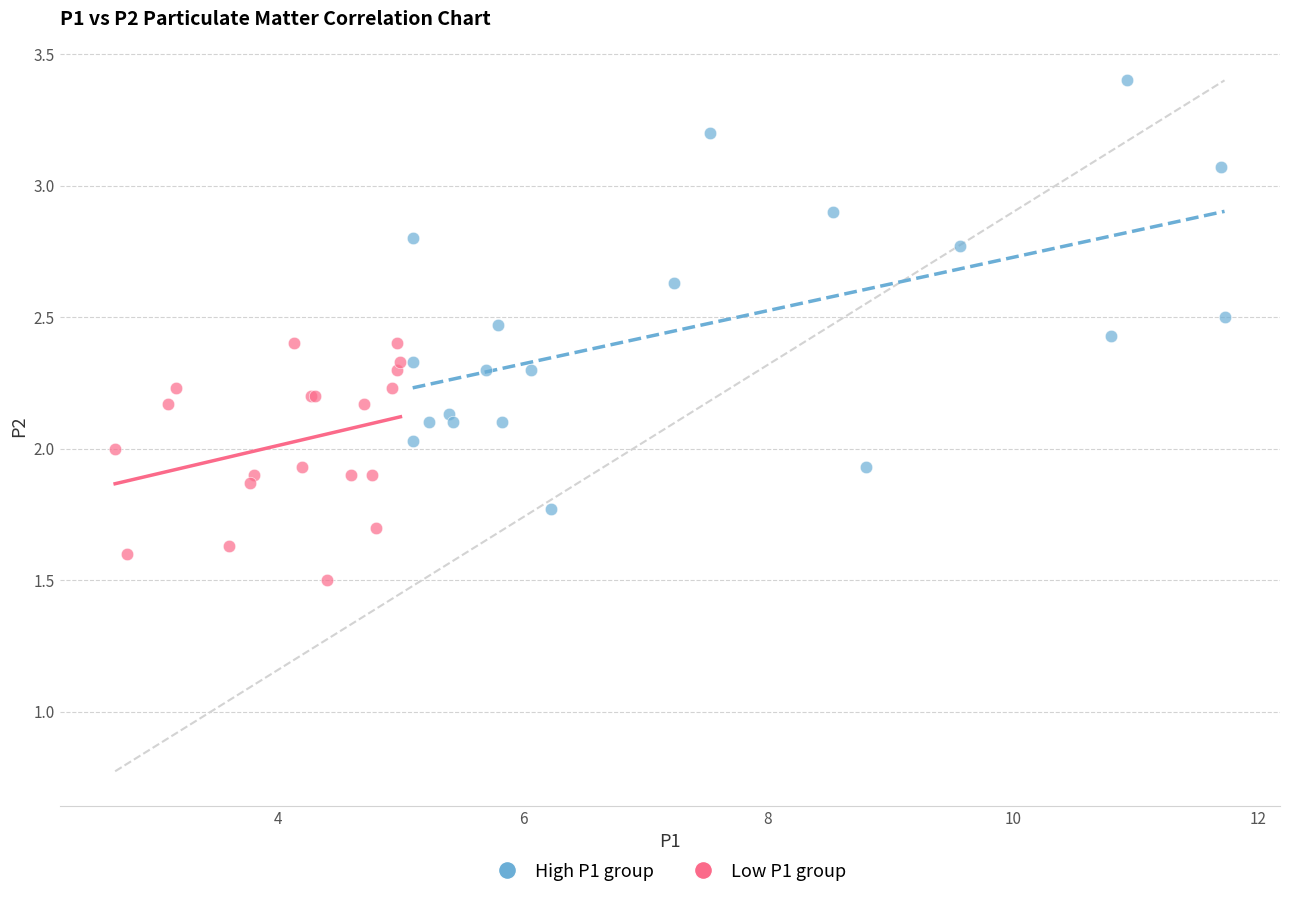

Which series contains the highest Y value?

High P1 group